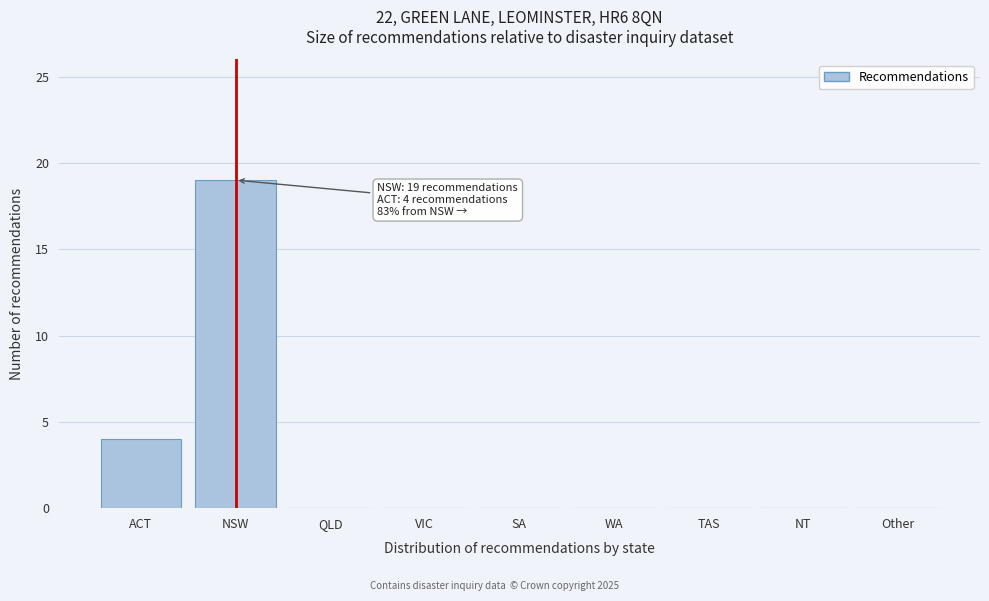

Reading left to right, list all the values displayed in this chart.

ACT=4	NSW=19	QLD=0	VIC=0	SA=0	WA=0	TAS=0	NT=0	Other=0